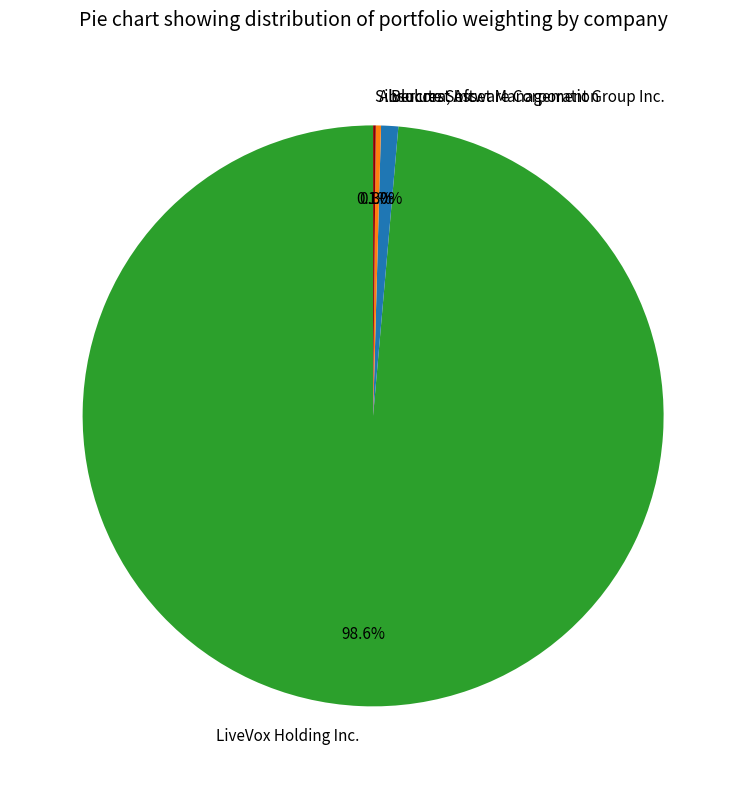

Does any single category account for the majority?

Yes